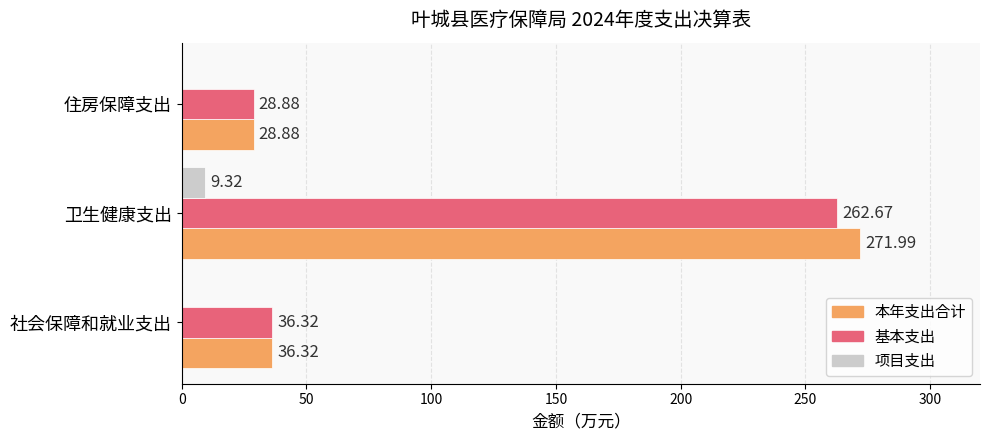

Which series has the largest total across all categories?

本年支出合计